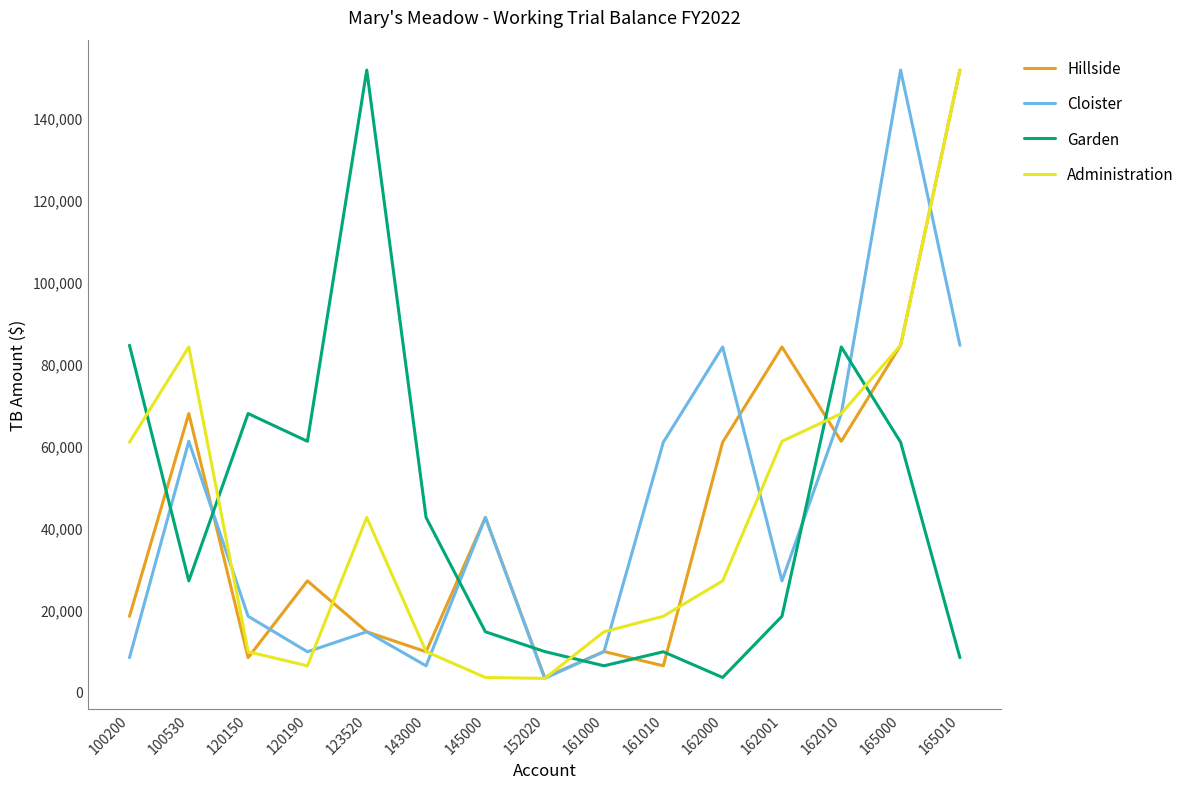

Is it true that Administration equals 61008.8 at 162001?

True